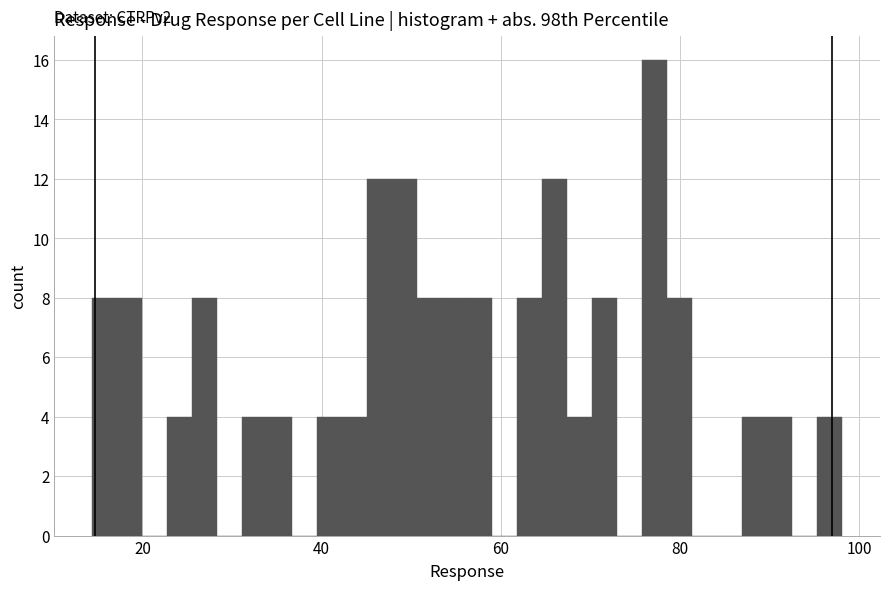

Read against the x-axis, roughly where is the centre of the tallest bar?

78